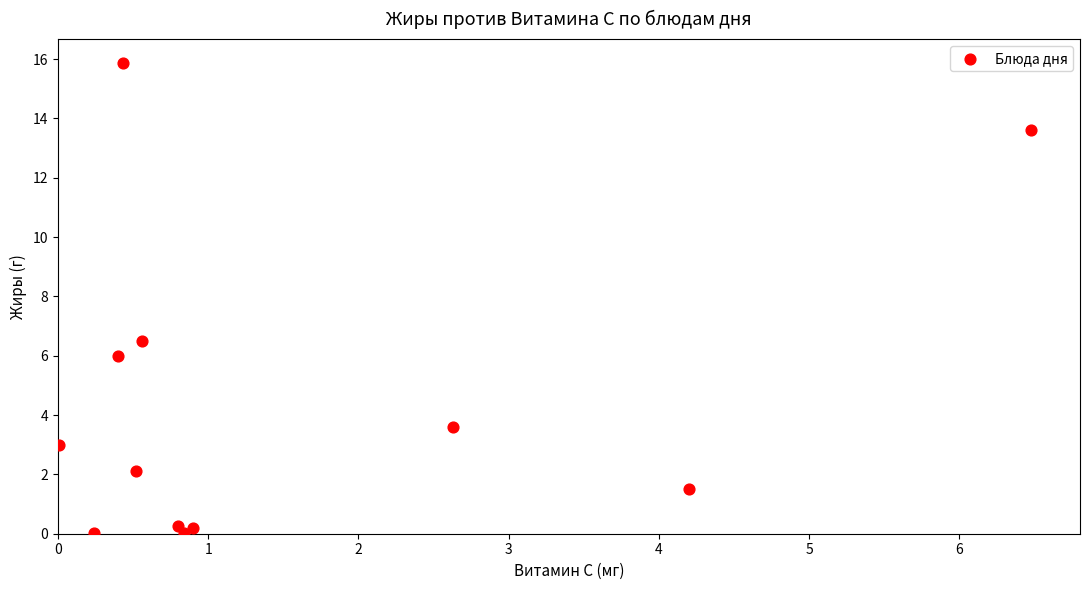

What is the average Y value?

4.4